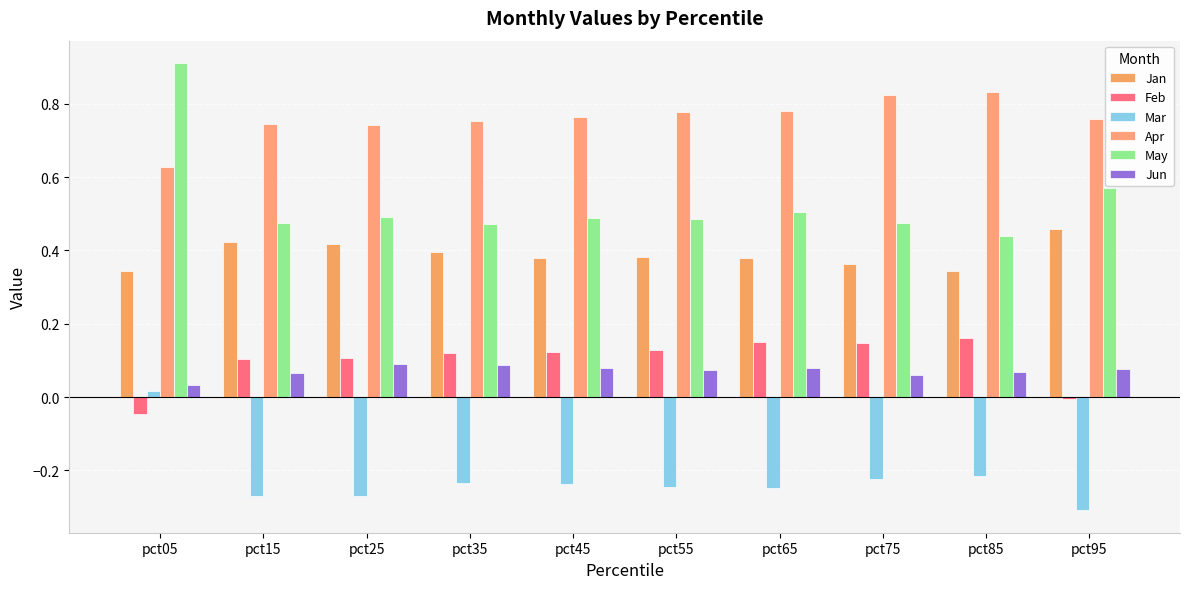

What is the minimum value shown in the chart?

-0.3